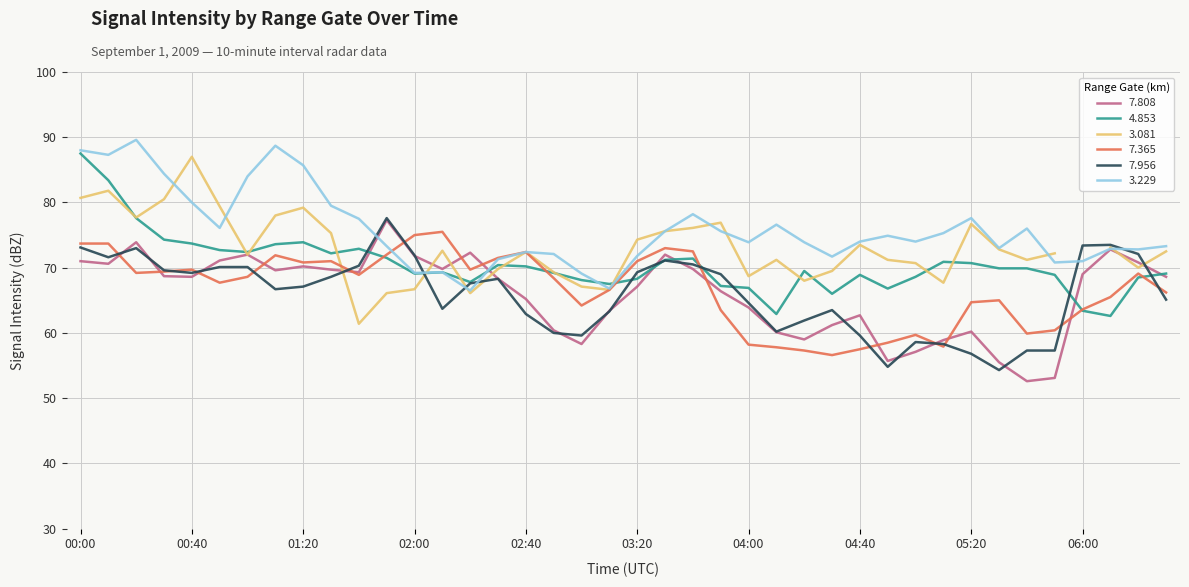

What is the label of the 27th point from the right?

2009/09/01 02:10